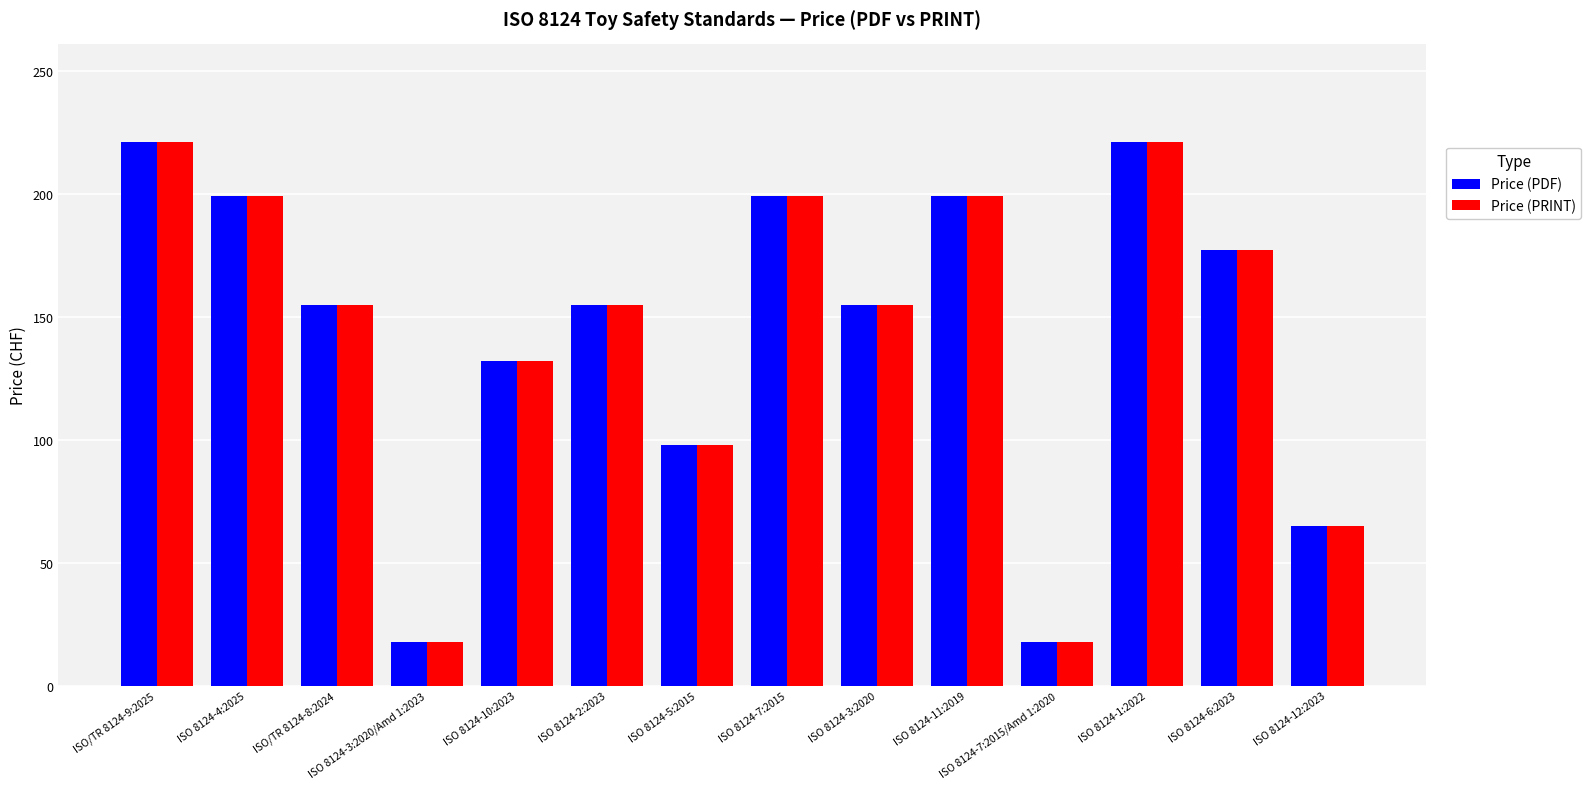

How many values in the Price (PDF) series are below 155?

5